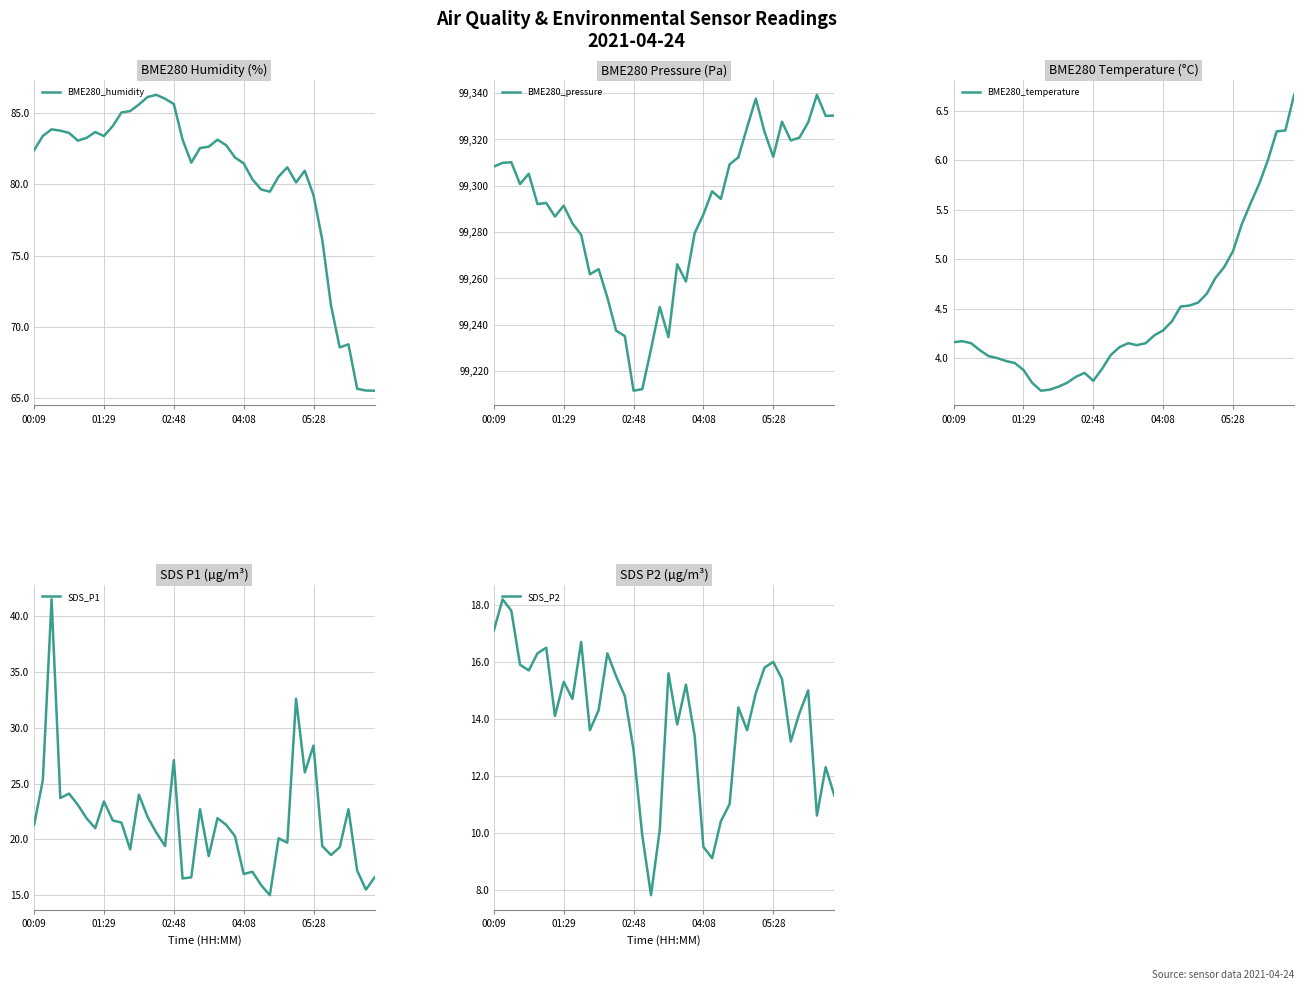

What is the lowest value of the SDS_P2 series?

7.8